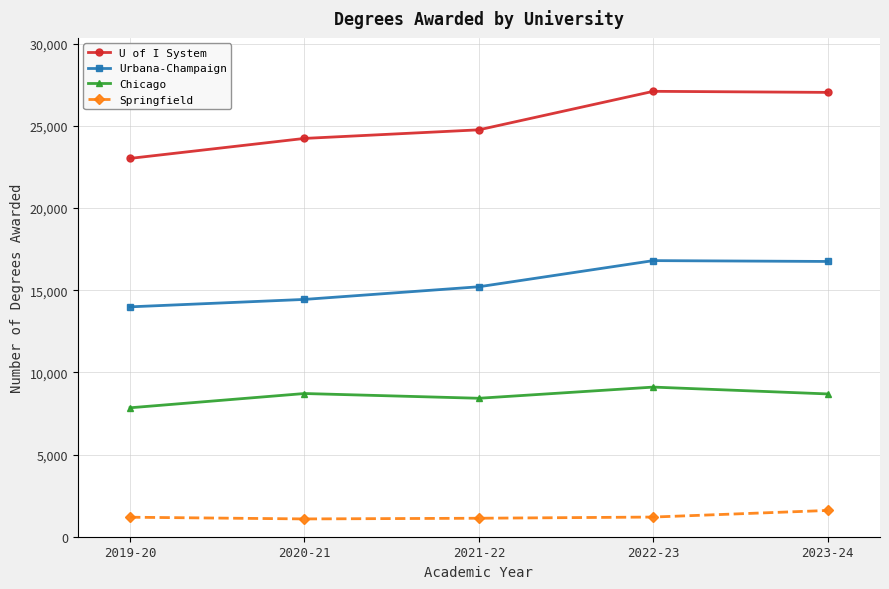

What is the difference between the maximum and minimum values in the U of I System series?

4082